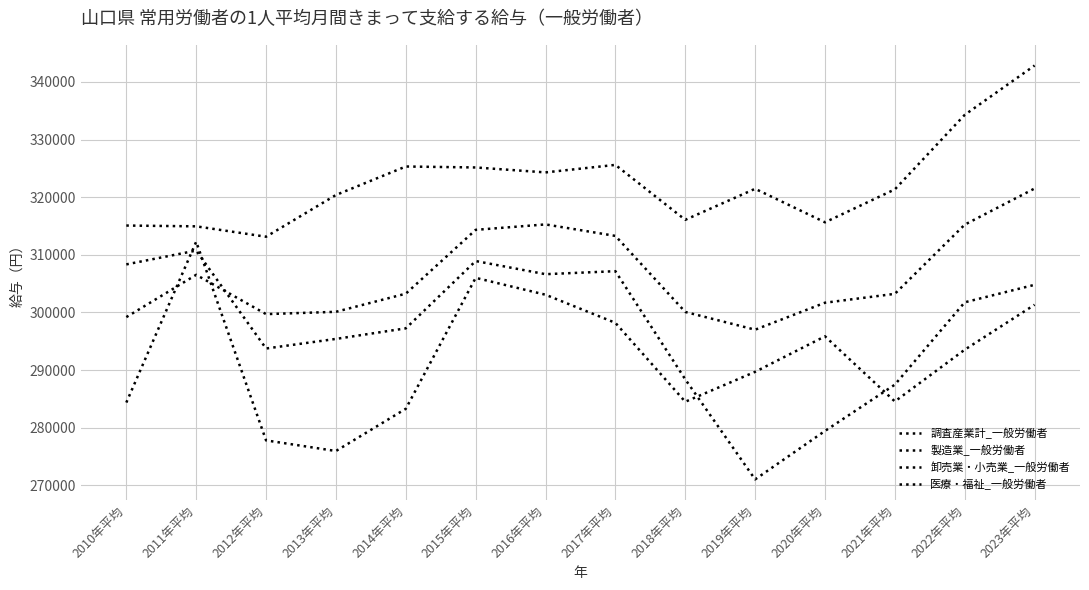

What is the total value across all series at 2019年平均?

1179146